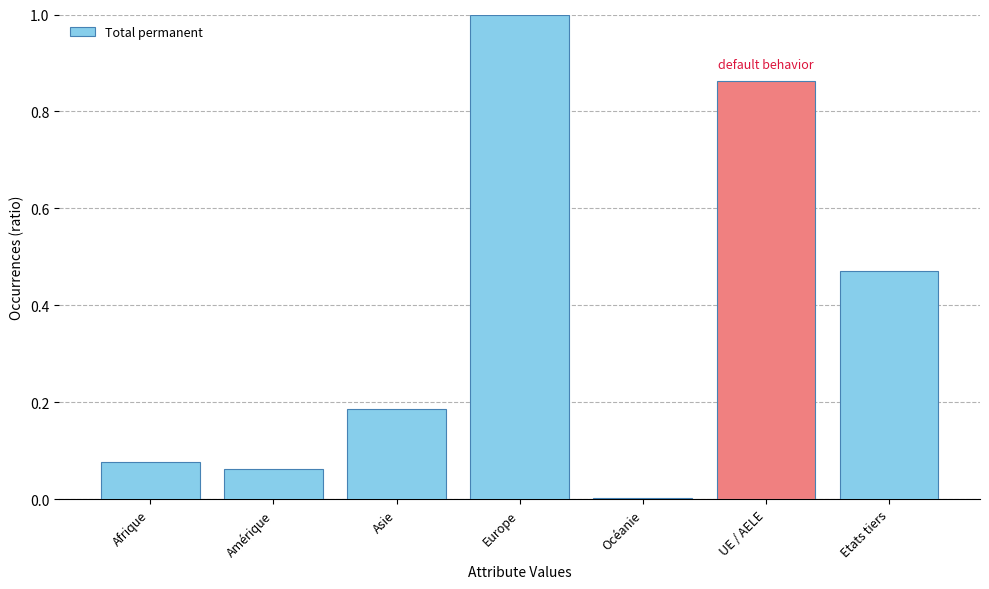

What is the change in value from Amérique to Europe?

+0.9